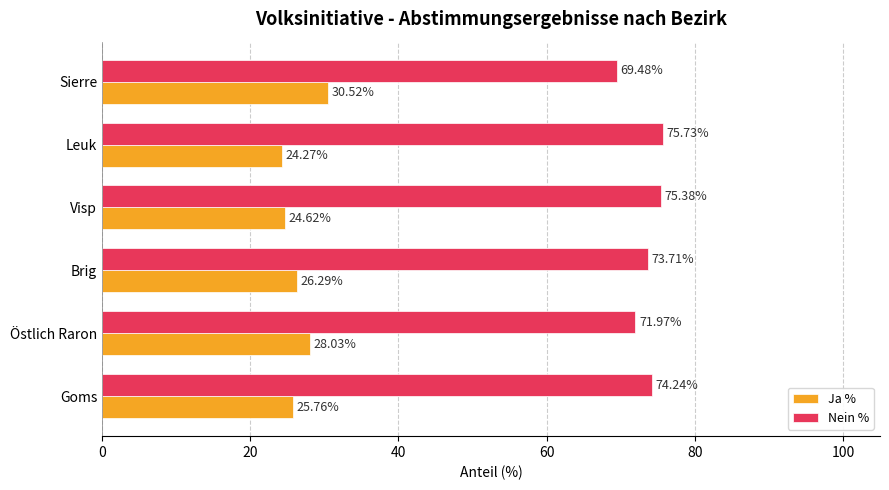

Which category has the lowest value in the Ja % series?

Leuk